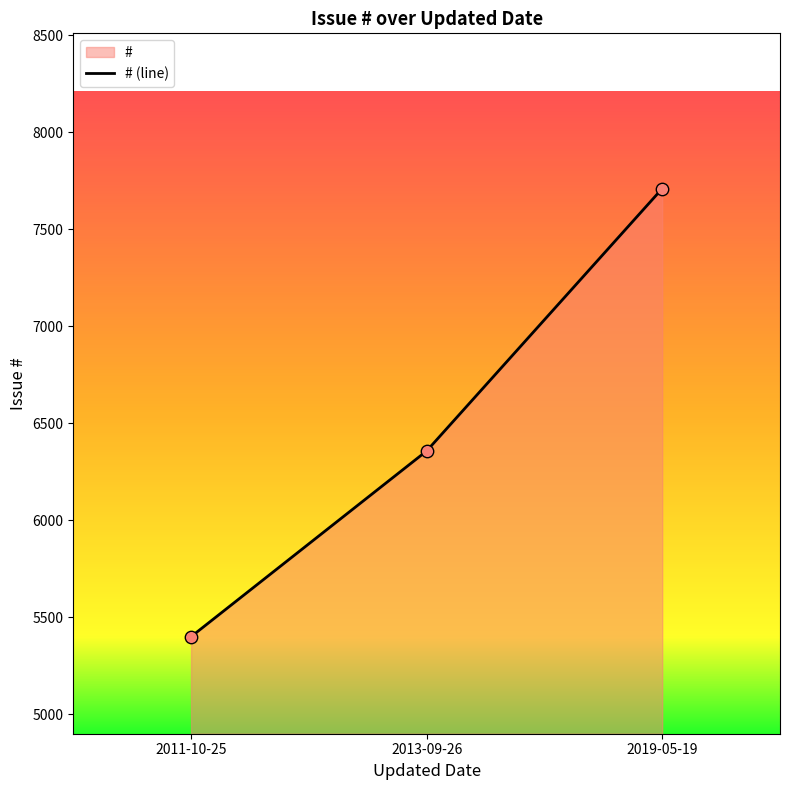

What is the ratio of the value at 2011-10-25 to the value at 2019-05-19?

0.7